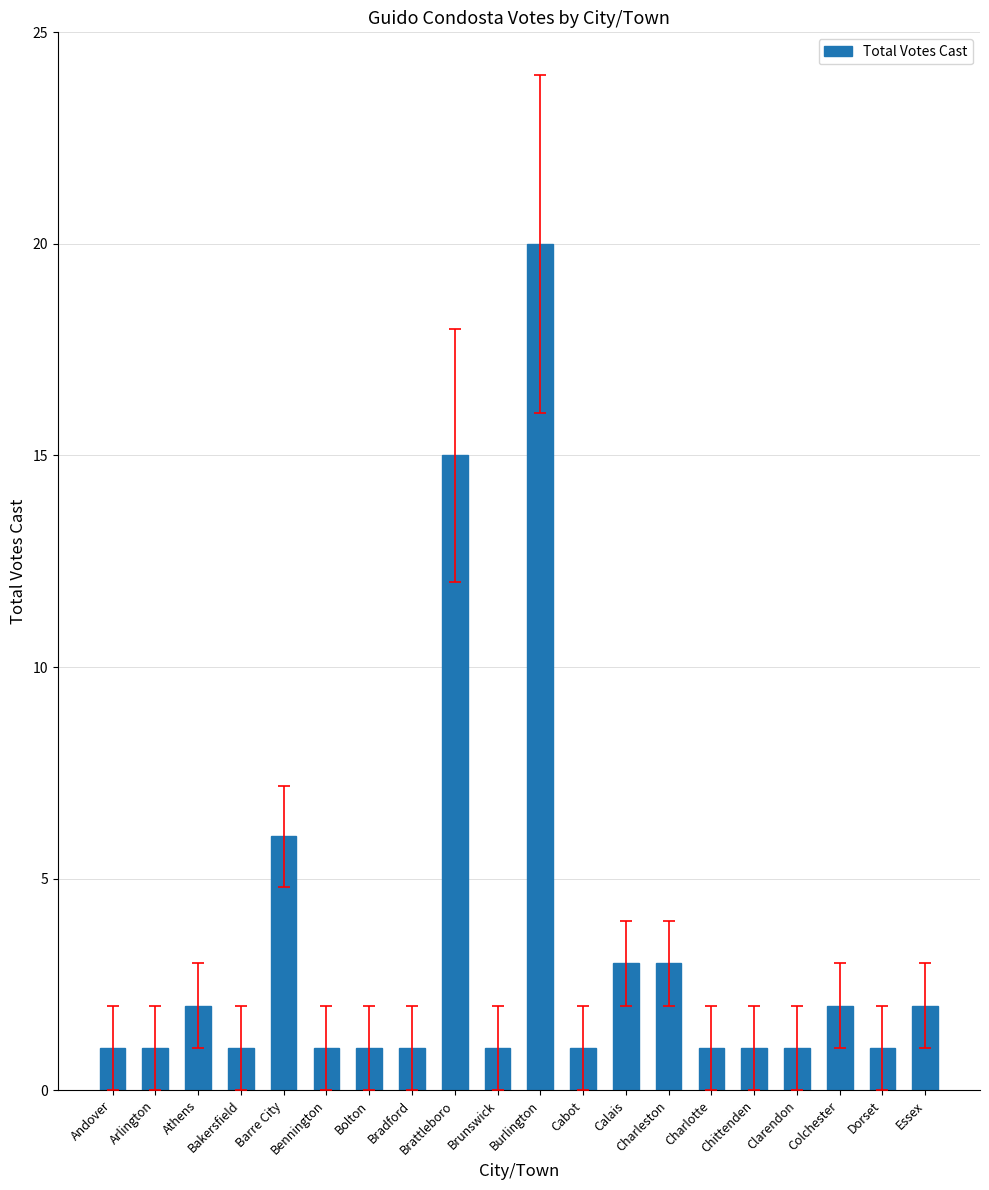

Reading left to right, list all the values displayed in this chart.

1	1	2	1	6	1	1	1	15	1	20	1	3	3	1	1	1	2	1	2